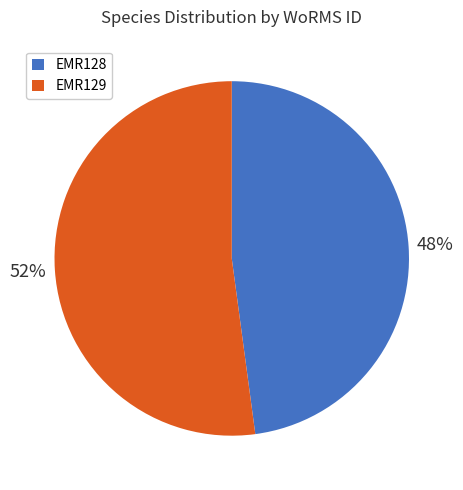

Which slice is the largest?

EMR129